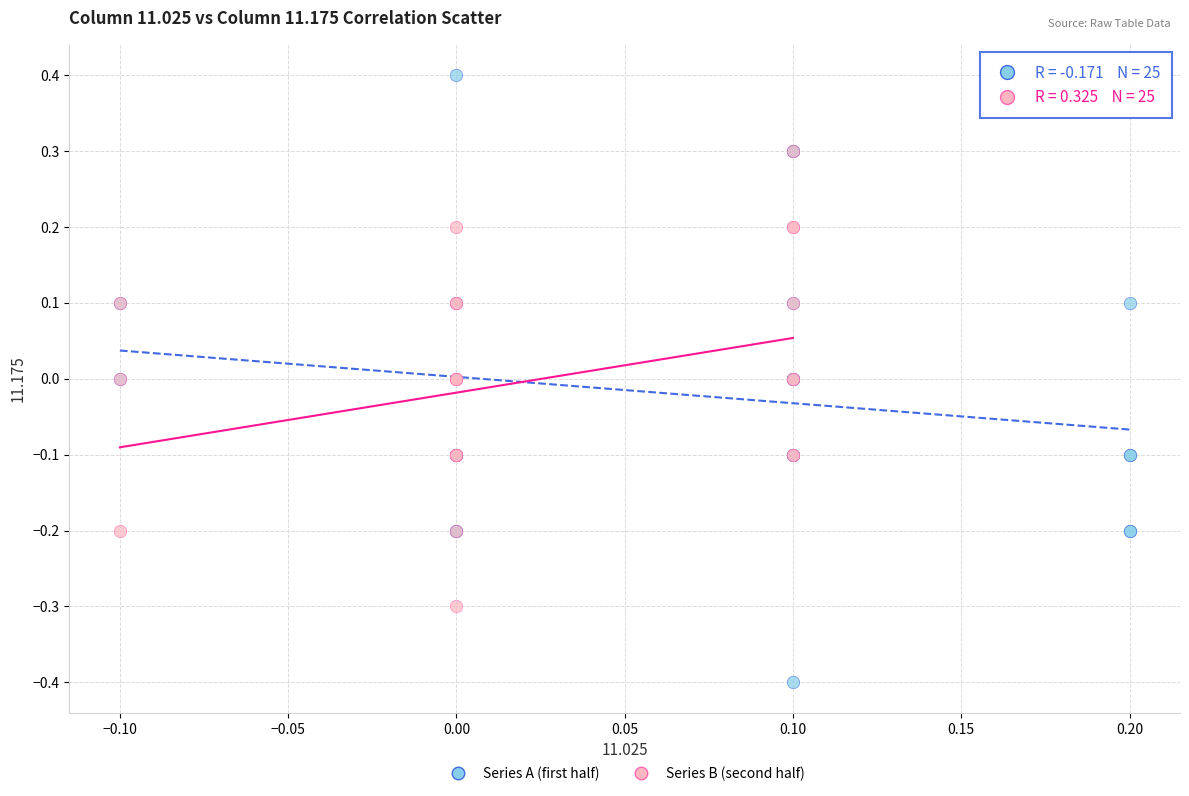

Which series reaches the maximum Y coordinate?

Series A (first half)